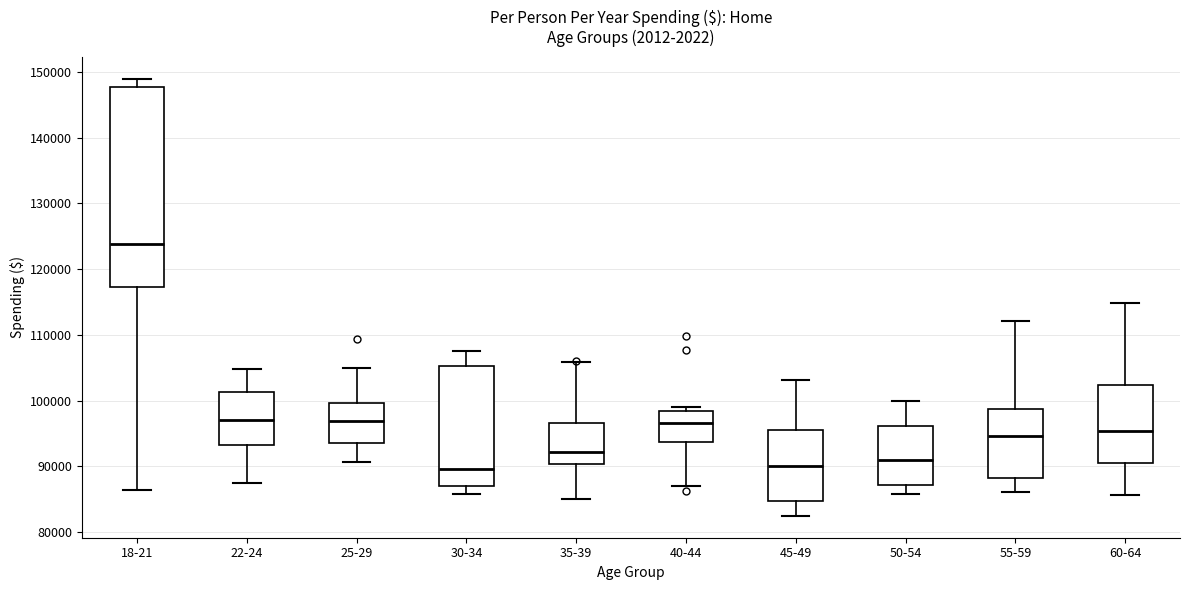

Where is the lower edge of the box for 45-49 on the y-axis? The values are not printed on the chart, so give them approximately, as read against the axis.

85000